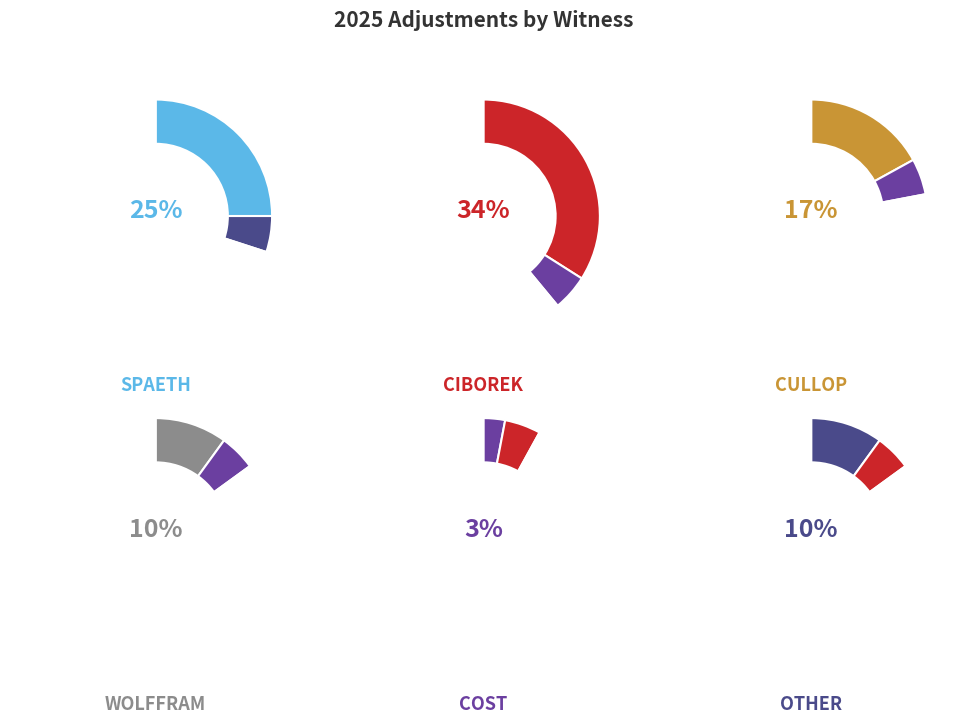

Is there any slice that represents more than half of the pie?

No